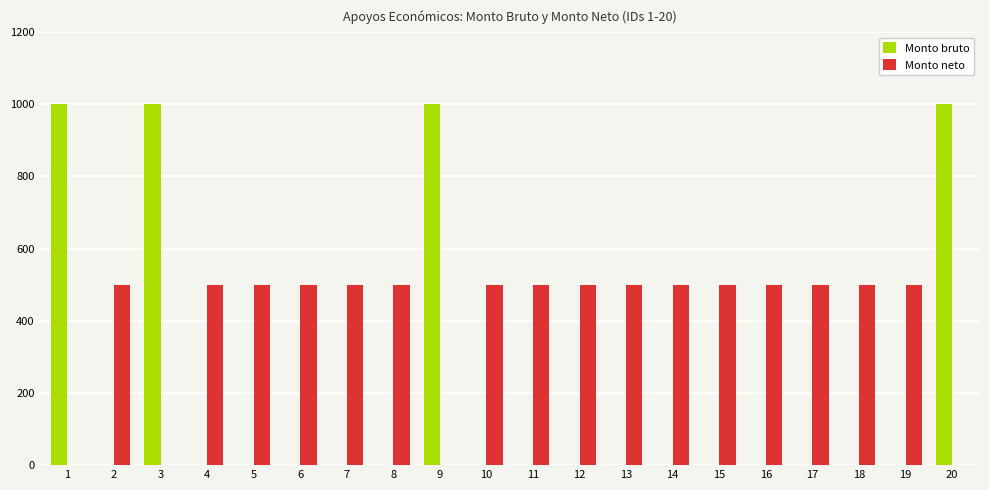

What value does the Monto neto series have at 12?

500